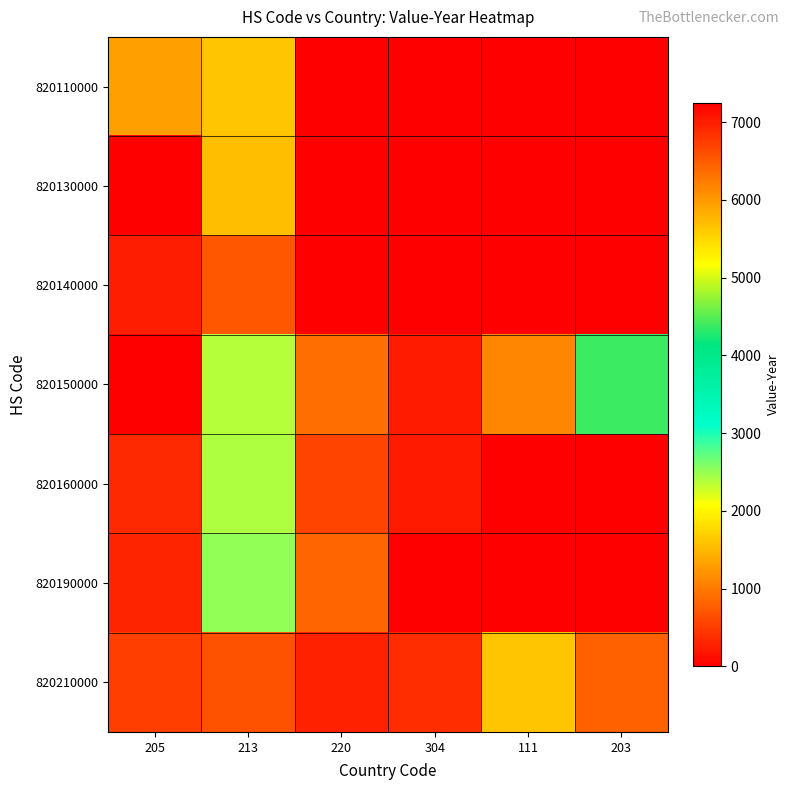

What is the spread (max minus min) of values at 205?

7251